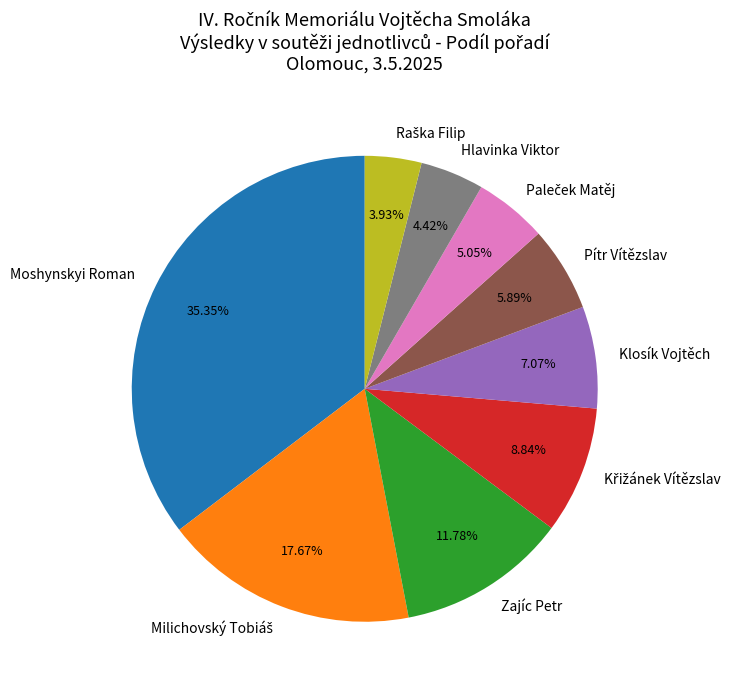

How many segments does this pie chart have?

9